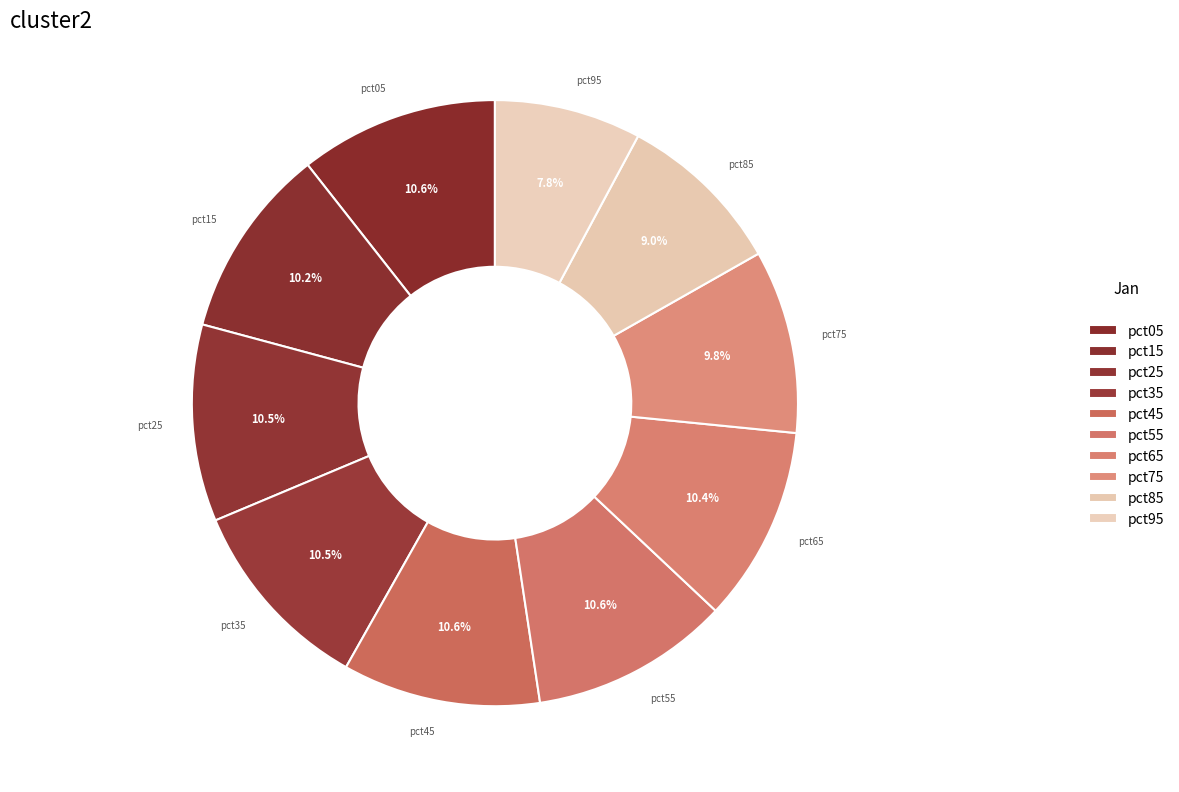

Do pct15 and pct75 together represent more than half of the pie?

No